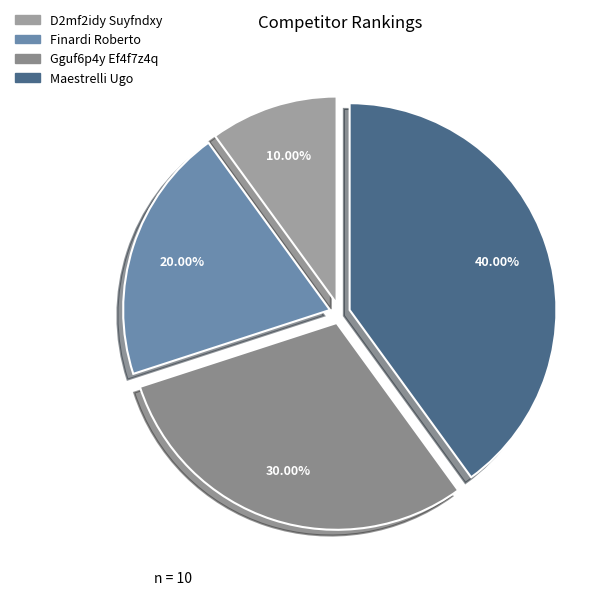

What percentage is the Gguf6p4y Ef4f7z4q slice, to the nearest percent?

30%